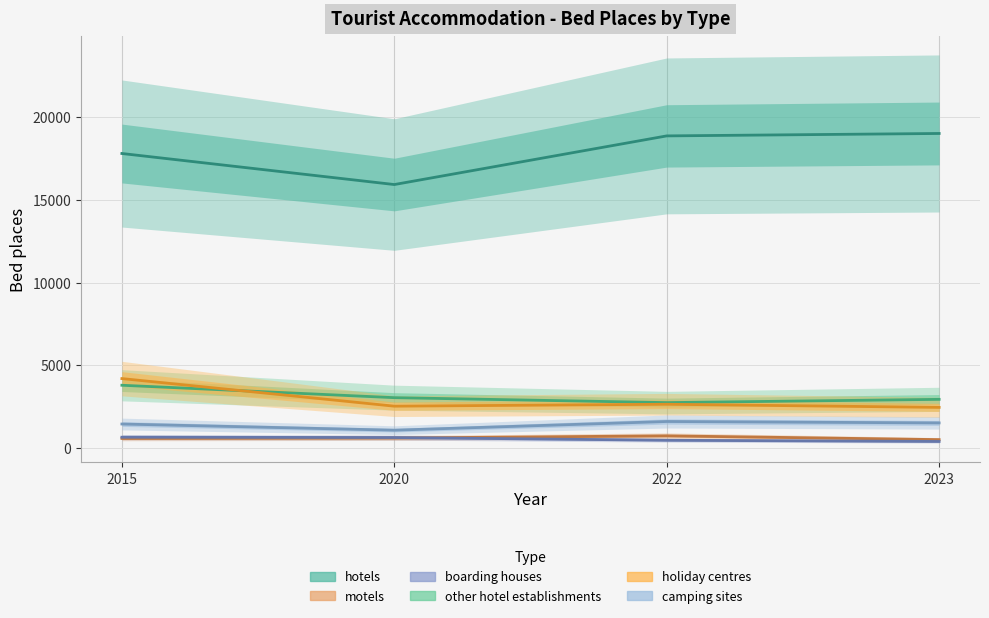

True or false: camping sites and holiday centres intersect in this chart.

False